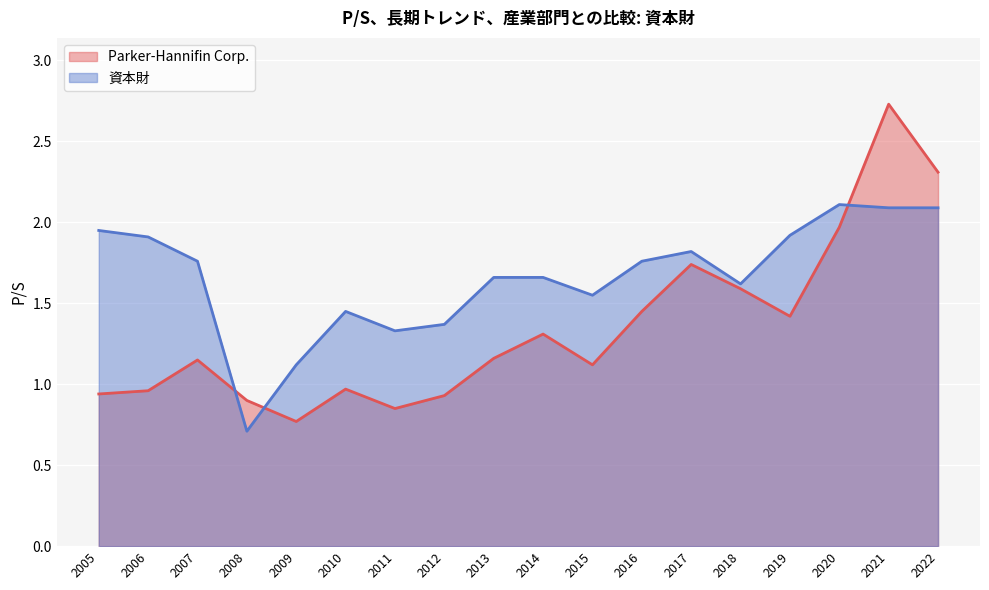

Does the chart display data point markers on the line(s)?

No